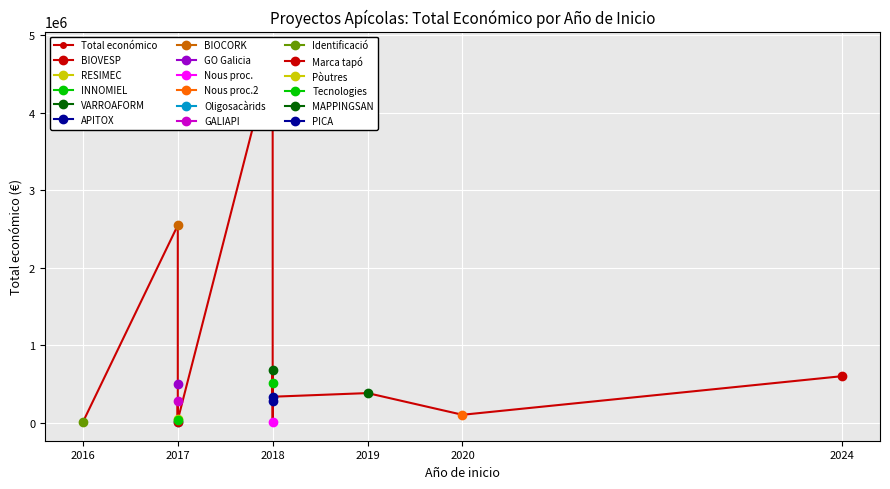

Between 2017 and 2018, which is larger?

2018